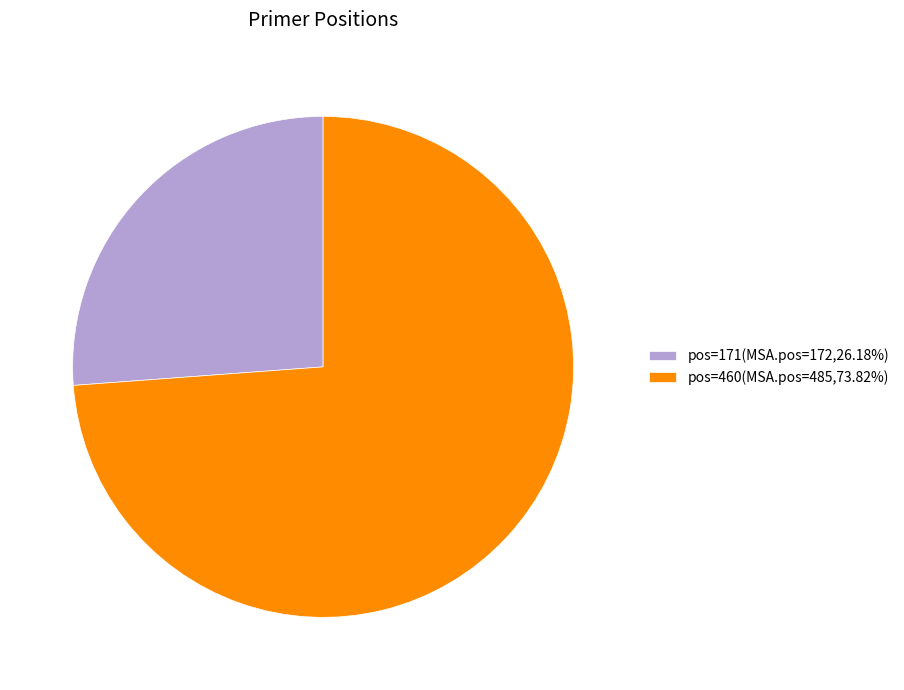

Approximately how many times larger is the value at pos=171(MSA.pos=172,26.18%) compared to pos=460(MSA.pos=485,73.82%)?

0.4